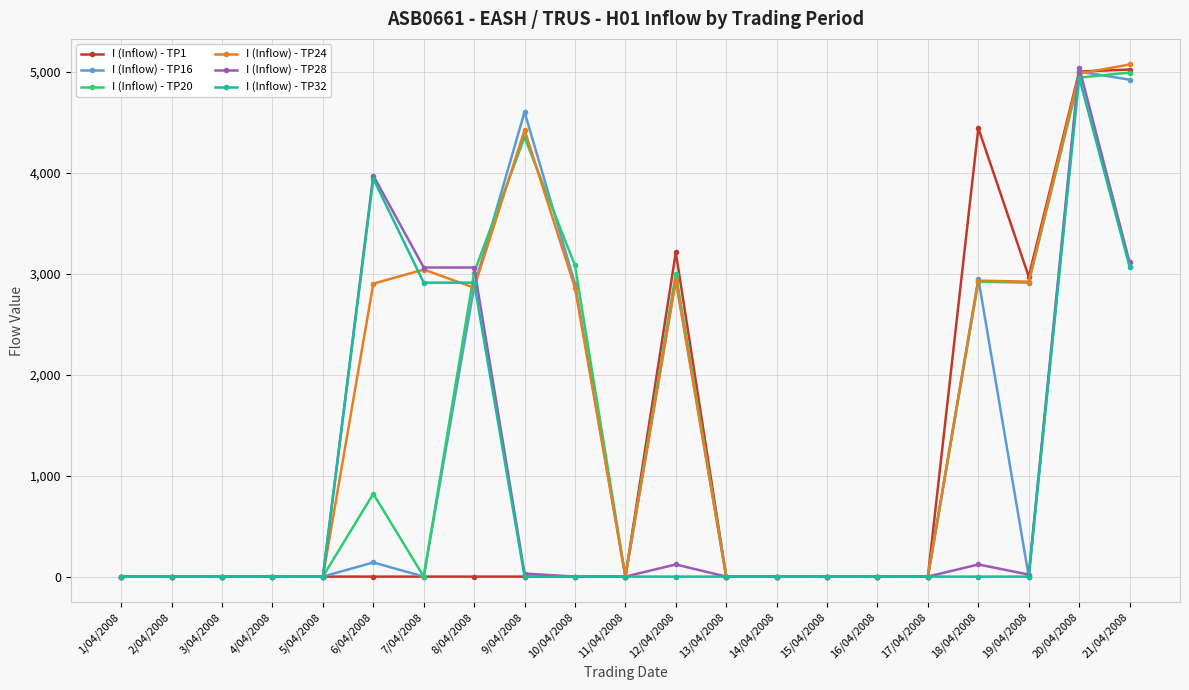

What are all the series names shown in the legend?

I (Inflow) - TP1, I (Inflow) - TP16, I (Inflow) - TP20, I (Inflow) - TP24, I (Inflow) - TP28, I (Inflow) - TP32